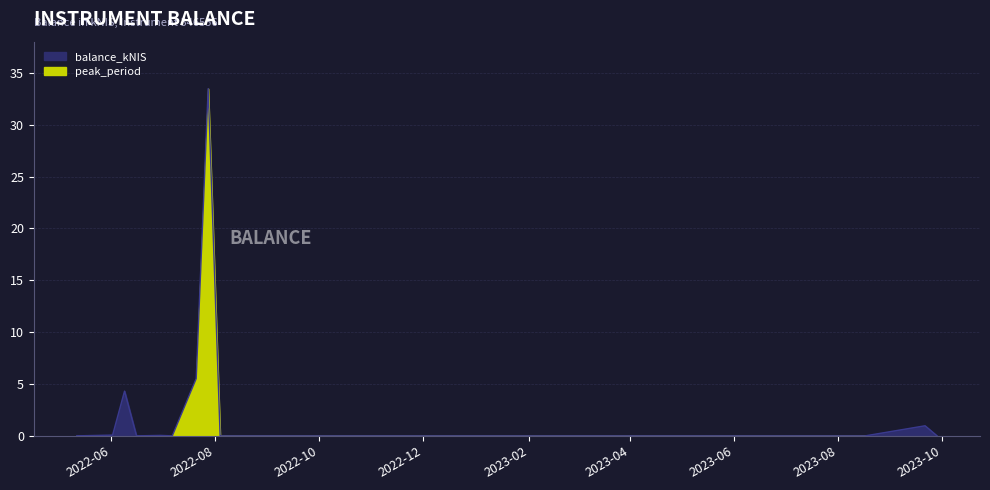

What is the average value?

3.7